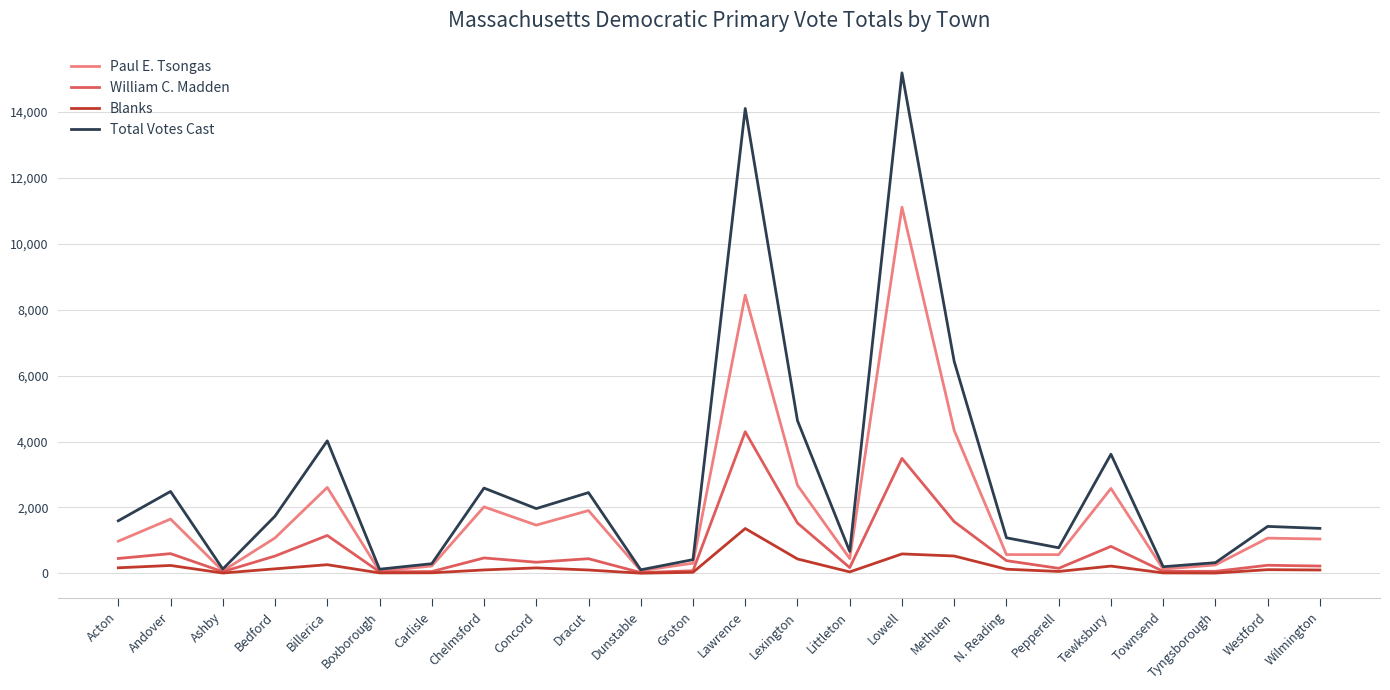

Count the number of data series in this chart.

4